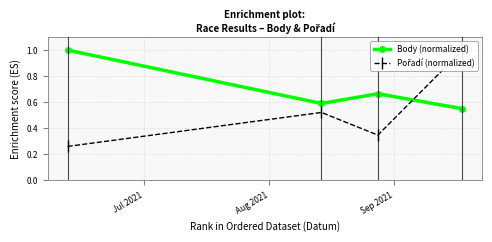

What is the value of the Pořadí (normalized) point at the 4th from the left?

1.0